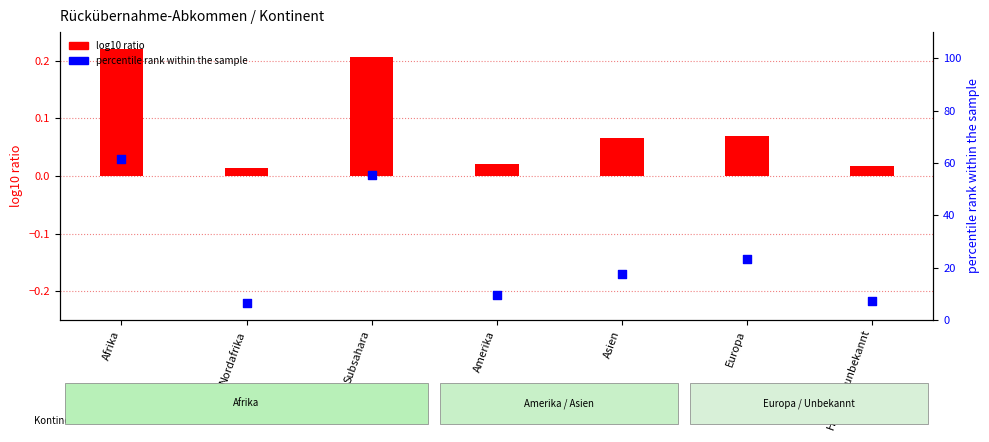

At how many categories does at least one series exceed 11?

4